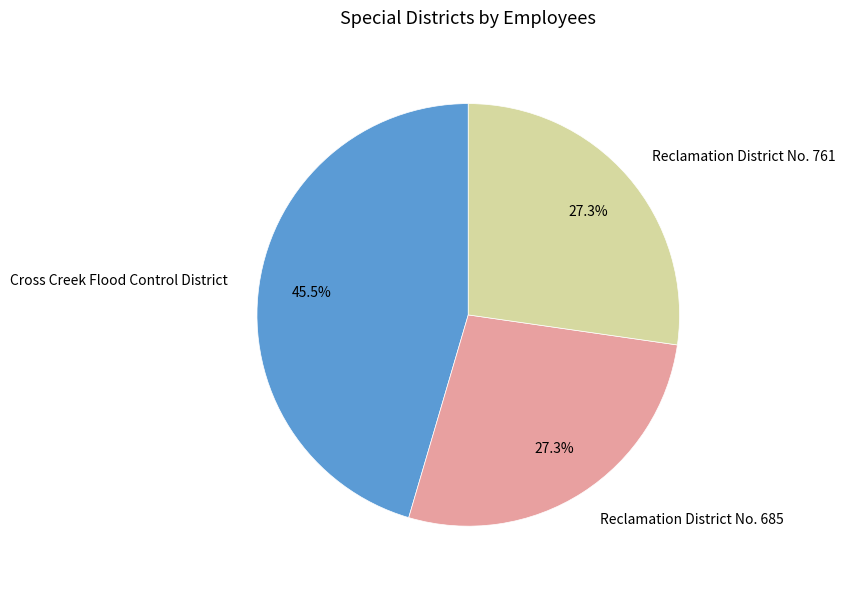

What is the ratio of the value at Reclamation District No. 761 to the value at Cross Creek Flood Control District?

0.6